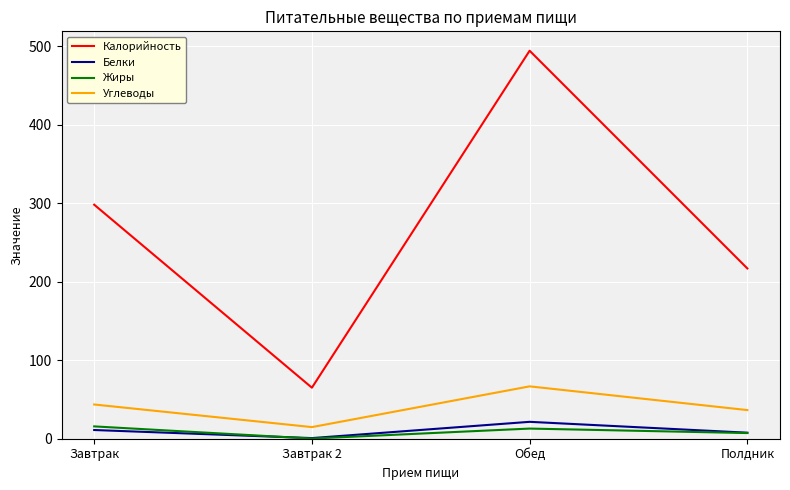

Is the value of Углеводы at Завтрак greater than the value of Калорийность at Обед?

No